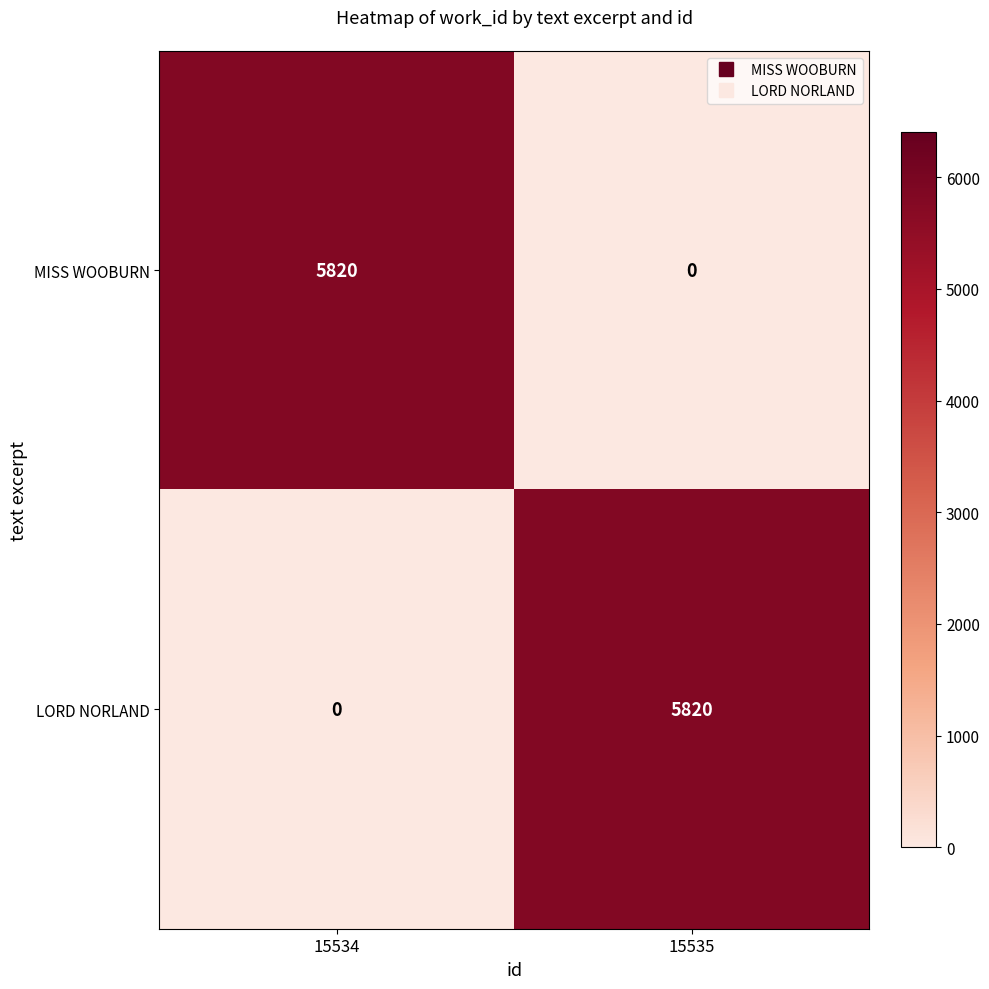

What is the difference between the highest and lowest values at 15535?

5820